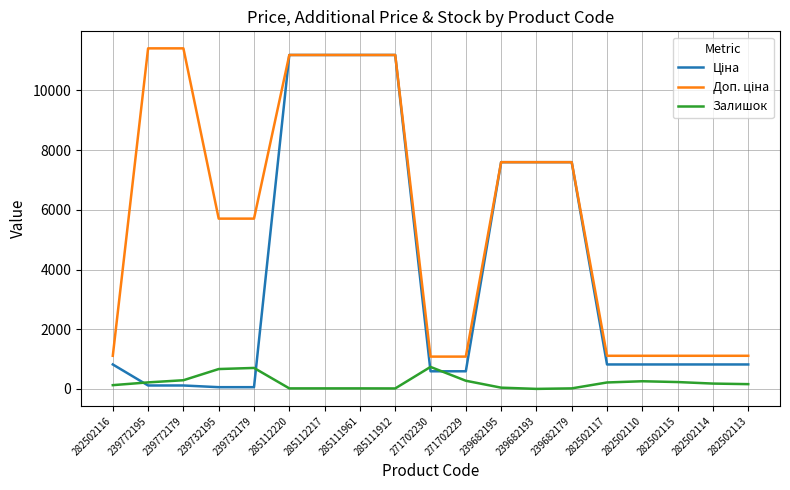

The Залишок series shows 665.0 at 239732195. True or false?

True